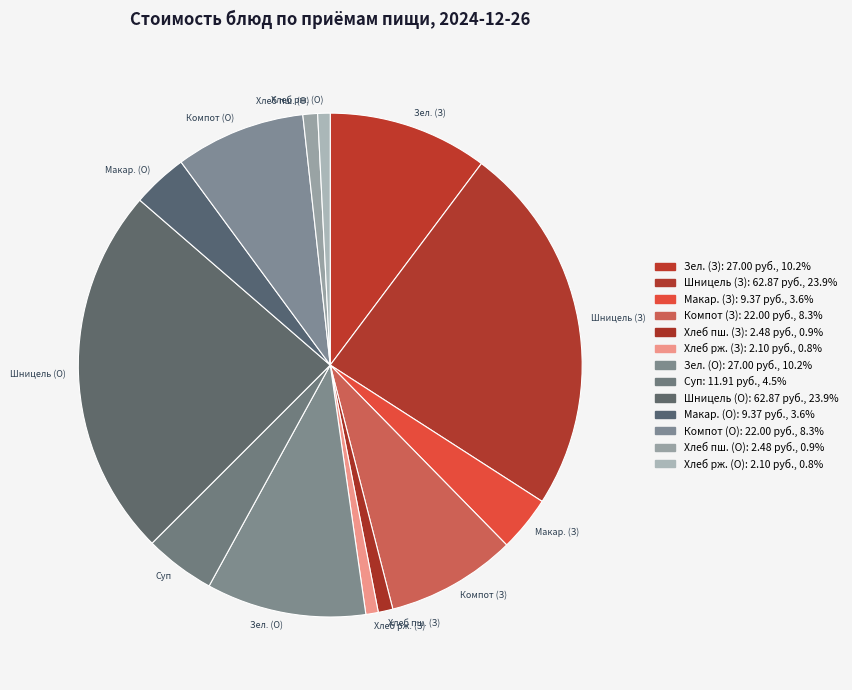

How many segments does this pie chart have?

13